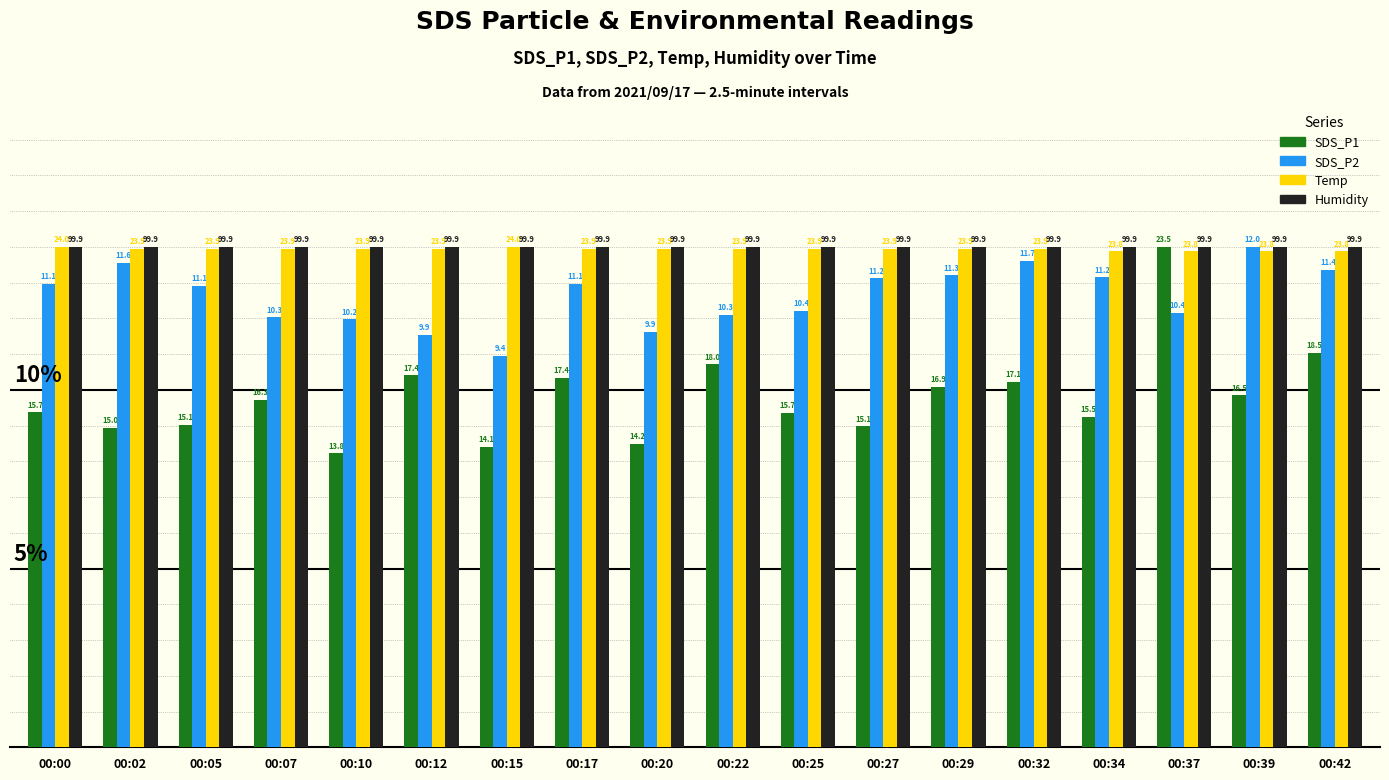

Rank the categories by Humidity value from lowest to highest.

00:00, 00:02, 00:05, 00:07, 00:10, 00:12, 00:15, 00:17, 00:20, 00:22, 00:25, 00:27, 00:29, 00:32, 00:34, 00:37, 00:39, 00:42